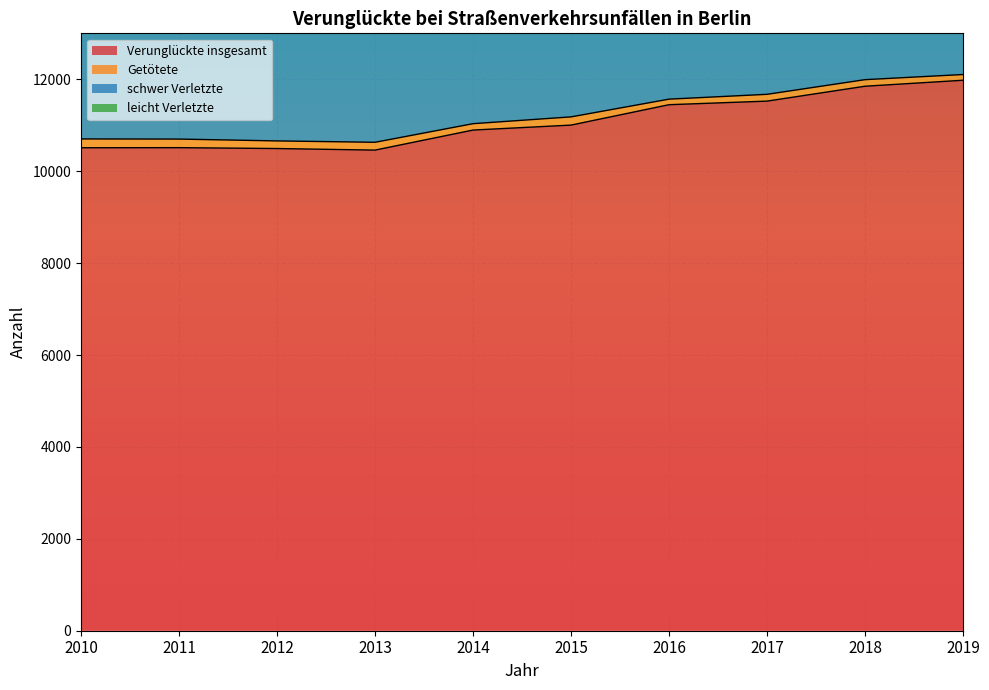

Which series has the largest total across all categories?

leicht Verletzte